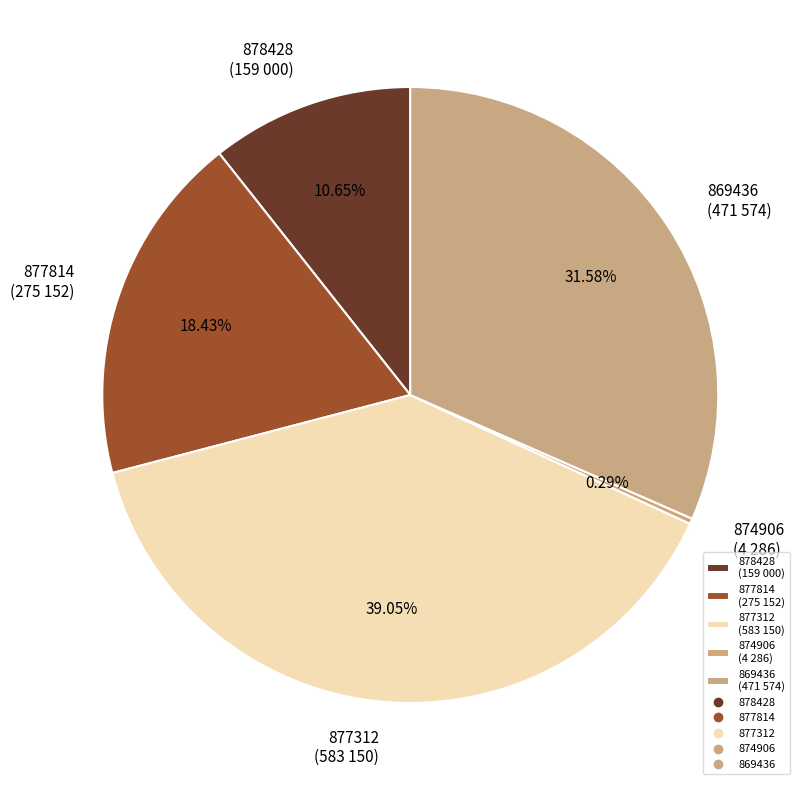

True or false: 874906 accounts for 0% of the total.

True